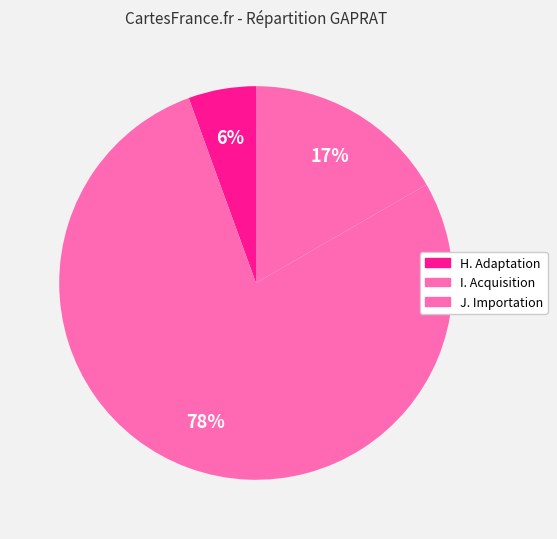

How many segments does this pie chart have?

3